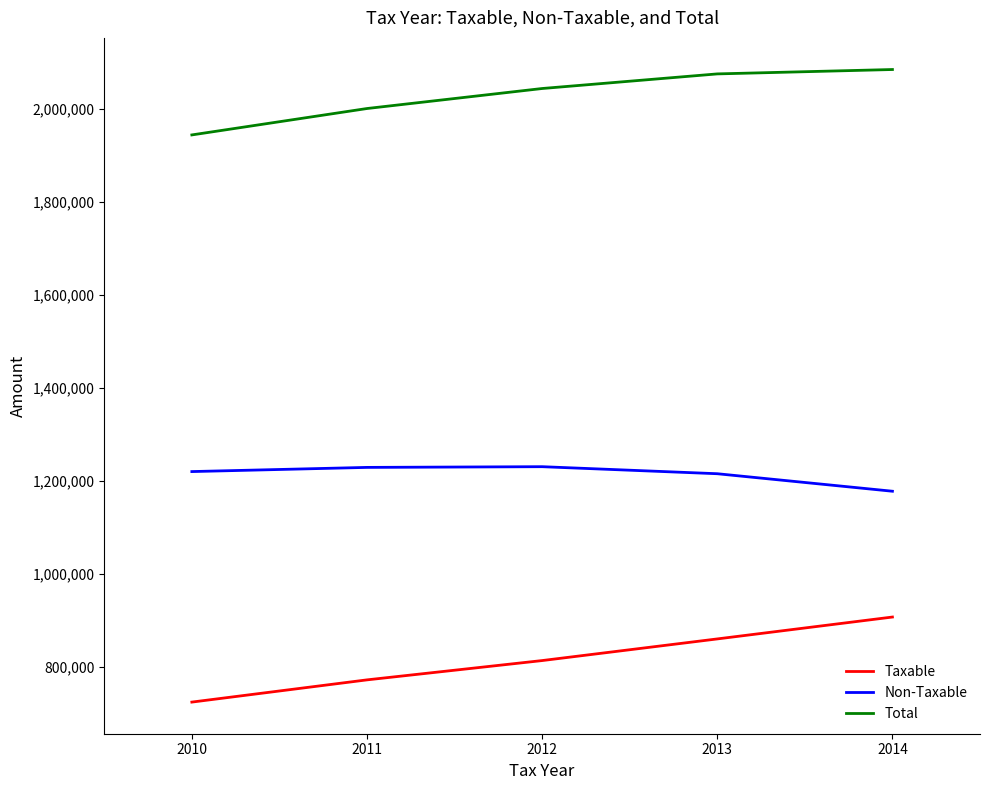

What value does the Taxable series have at 2011, to the nearest 10?

771770